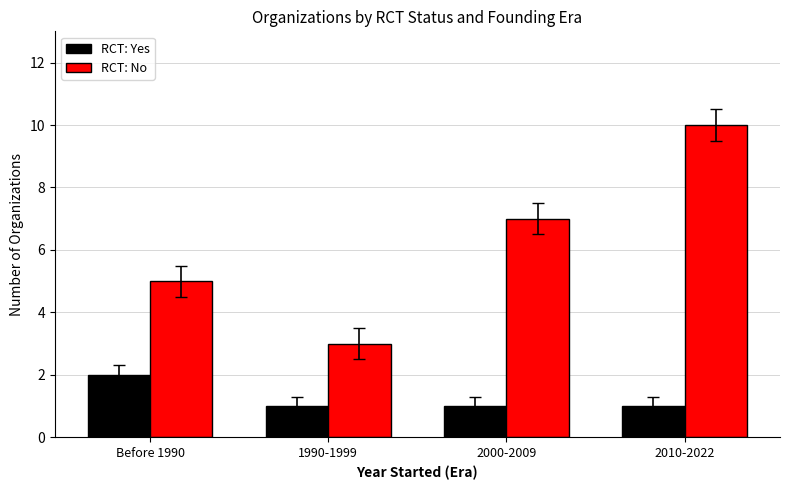

What is the sum of all RCT: No values?

25